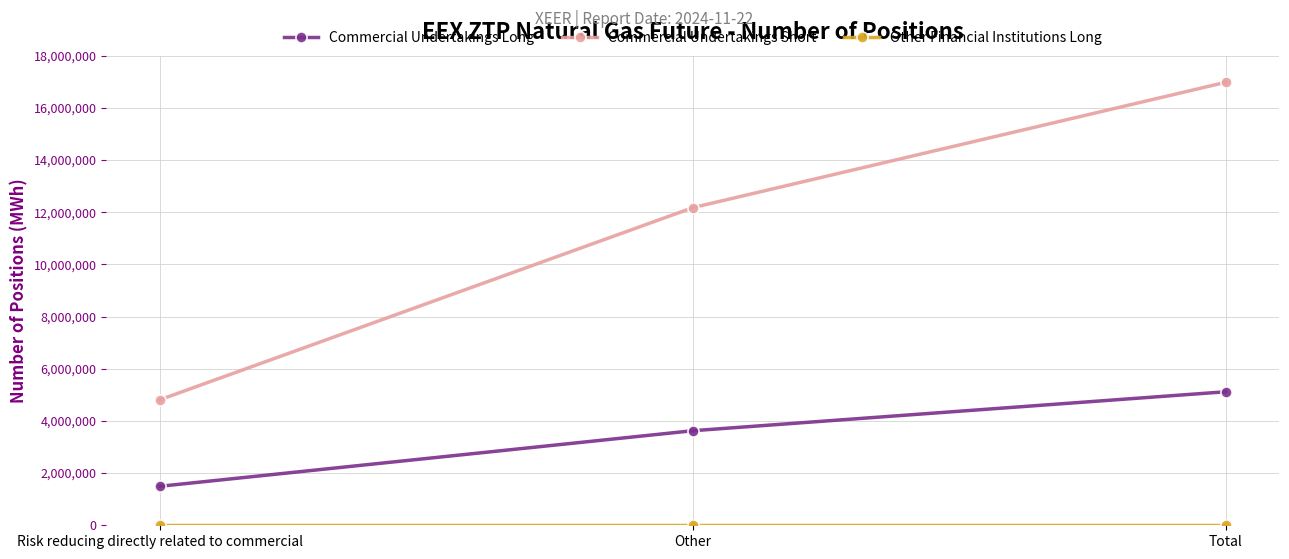

Which category has the highest value in the Commercial Undertakings Short series?

Total